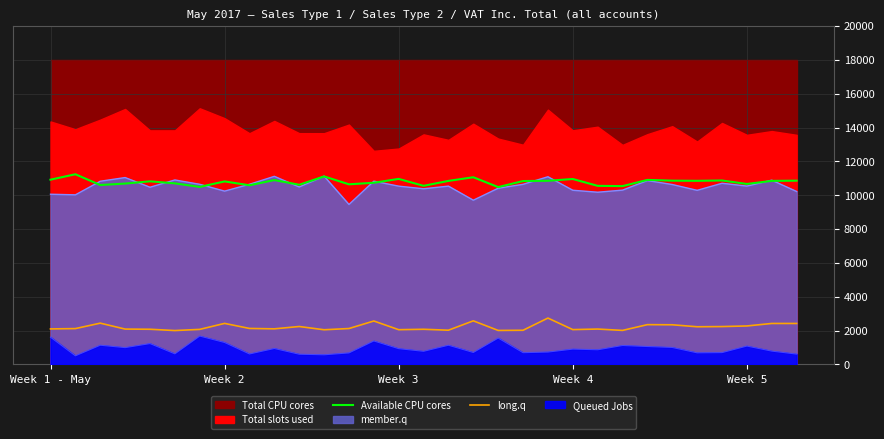

In long.q, how many points are lower than both neighbors (excluding endpoints)?

9